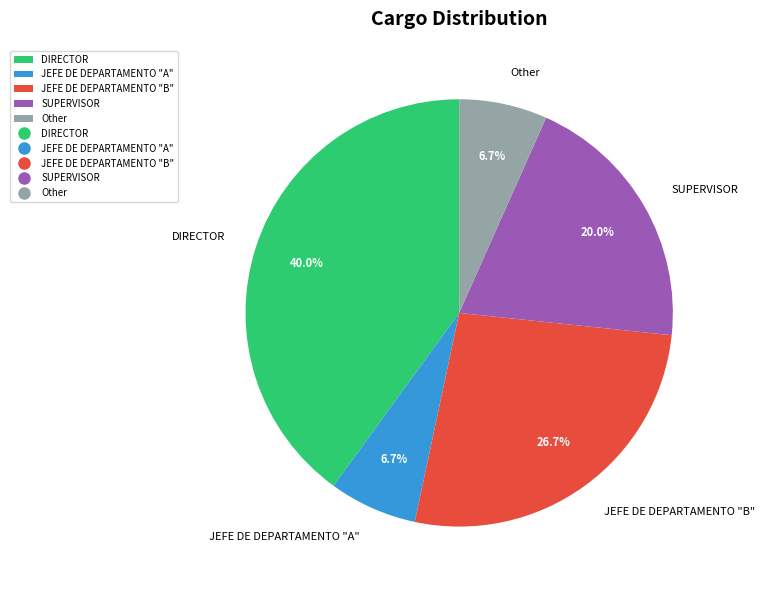

What percentage is the DIRECTOR slice, to the nearest percent?

40%